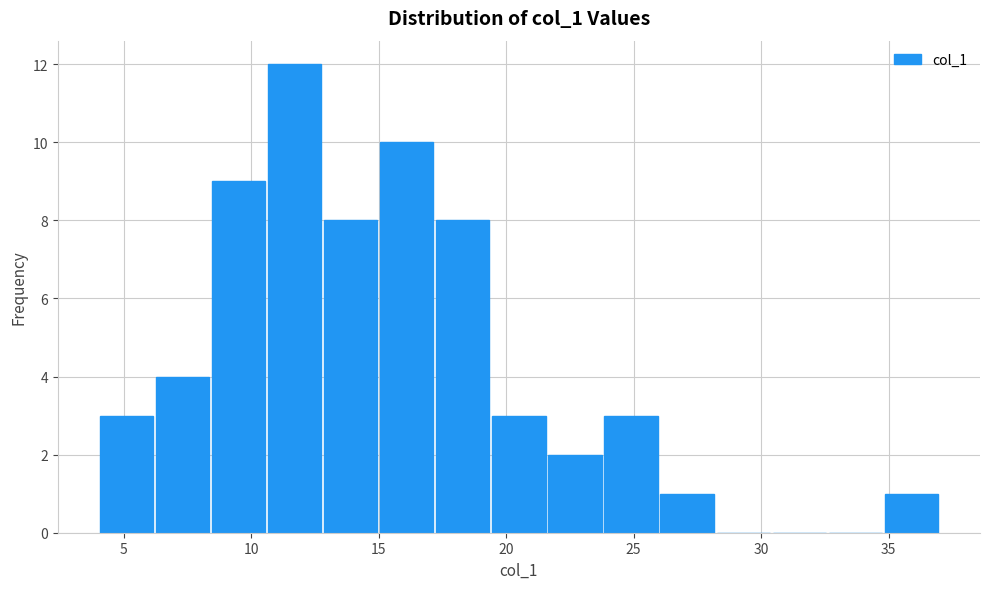

Over which range of the x-axis is the bar tallest?

10.6 to 12.8